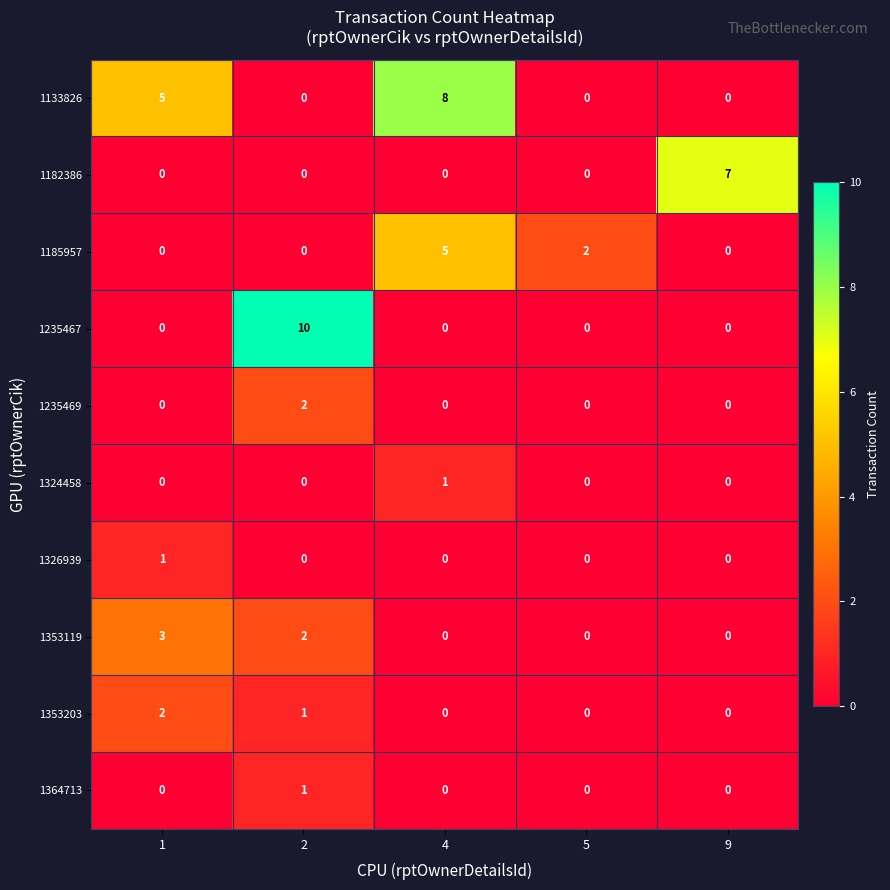

Which series has the widest spread of values?

1235467